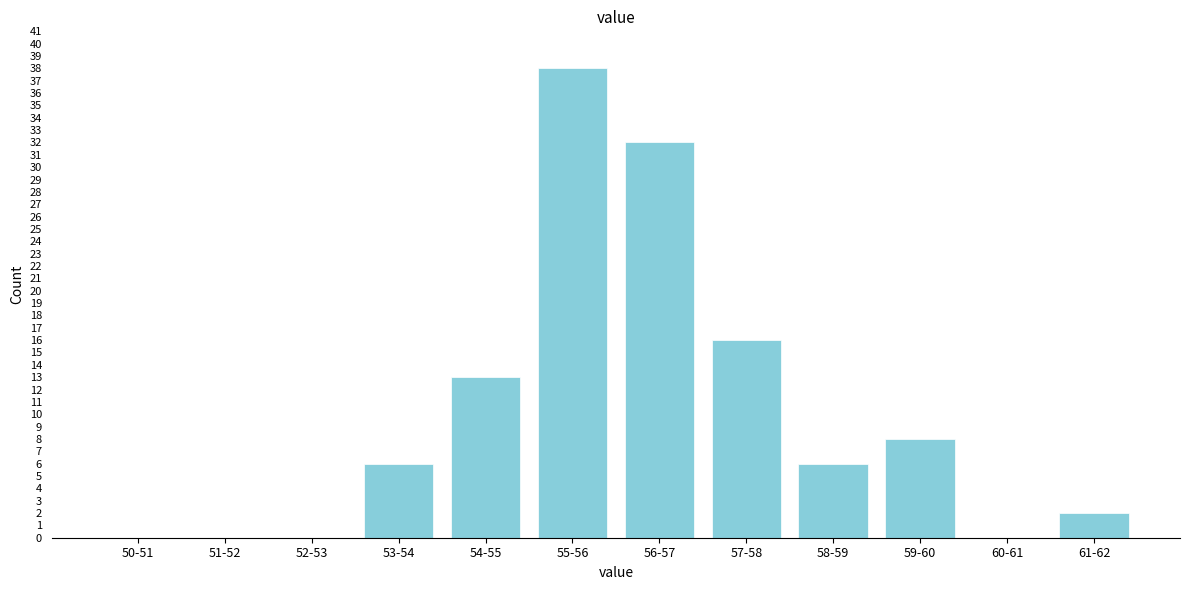

Reading right to left, transcribe all the data shown in this chart.

61-62=2	60-61=0	59-60=8	58-59=6	57-58=16	56-57=32	55-56=38	54-55=13	53-54=6	52-53=0	51-52=0	50-51=0